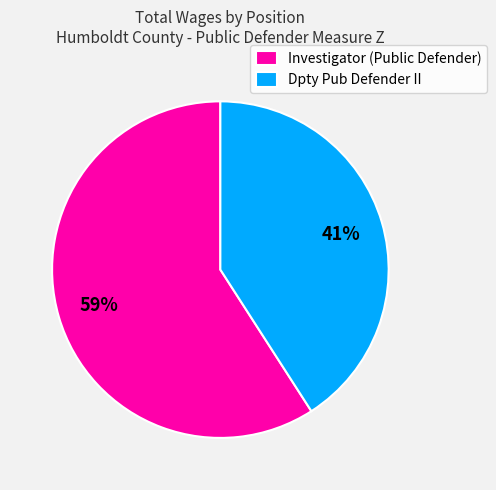

To the nearest percent, what portion does Dpty Pub Defender II represent?

41%